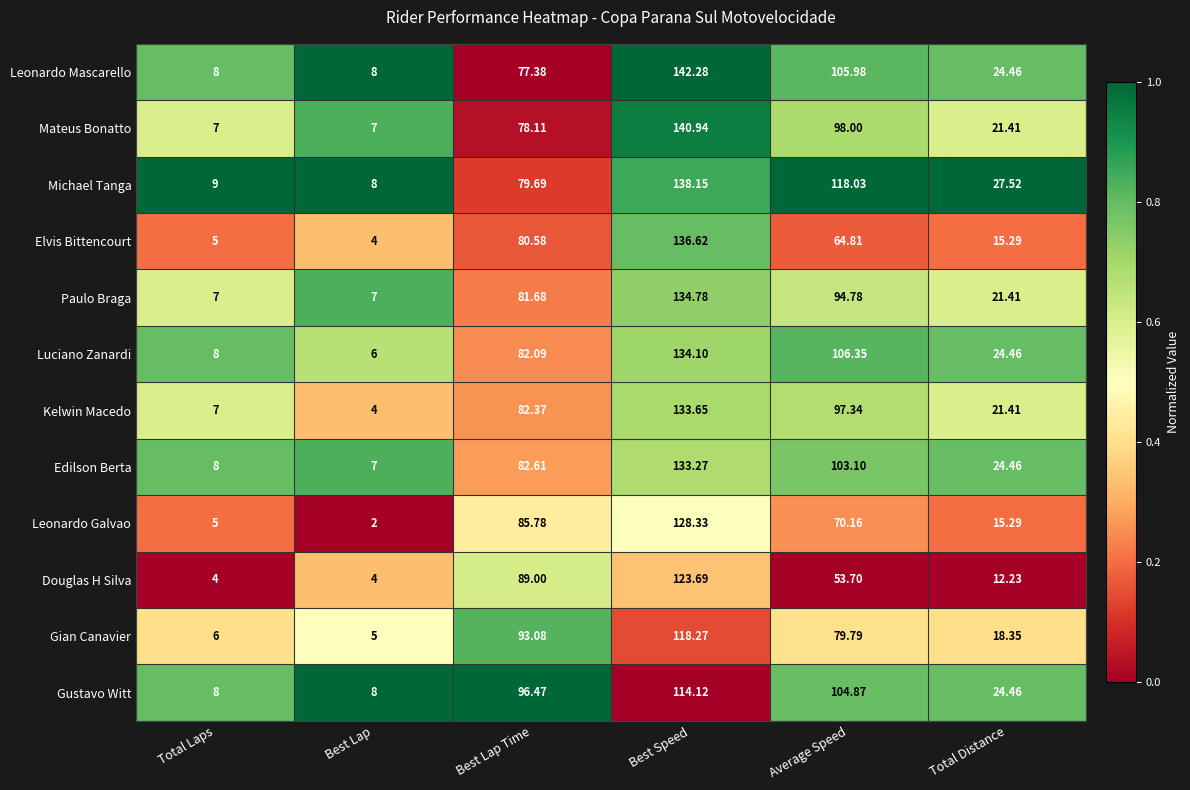

At which category is the sum across all series the highest?

Best Speed